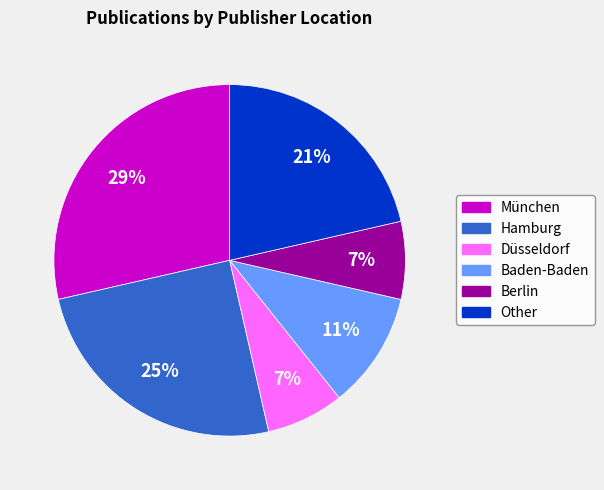

Count the number of slices in the pie.

6